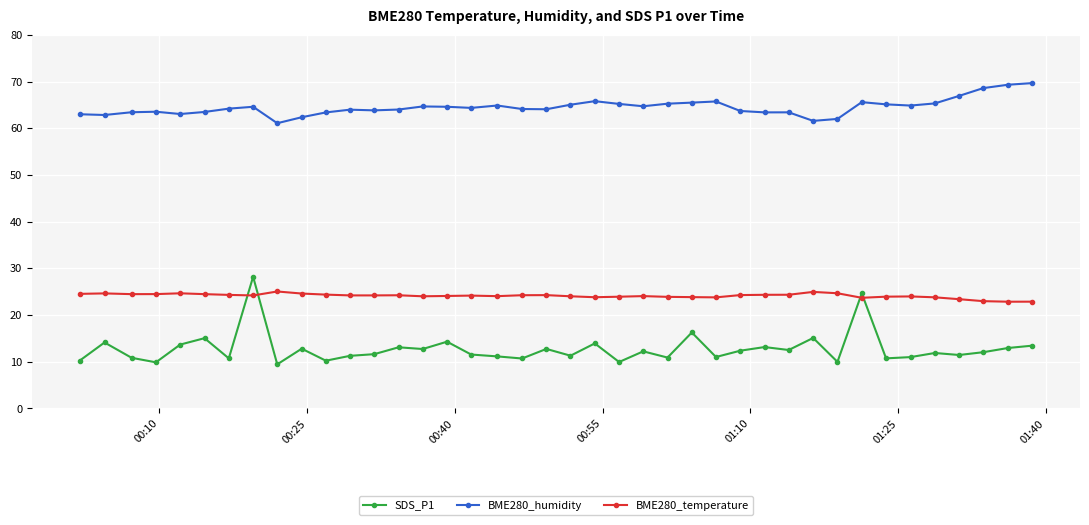

Which series has the largest range (max minus min)?

SDS_P1